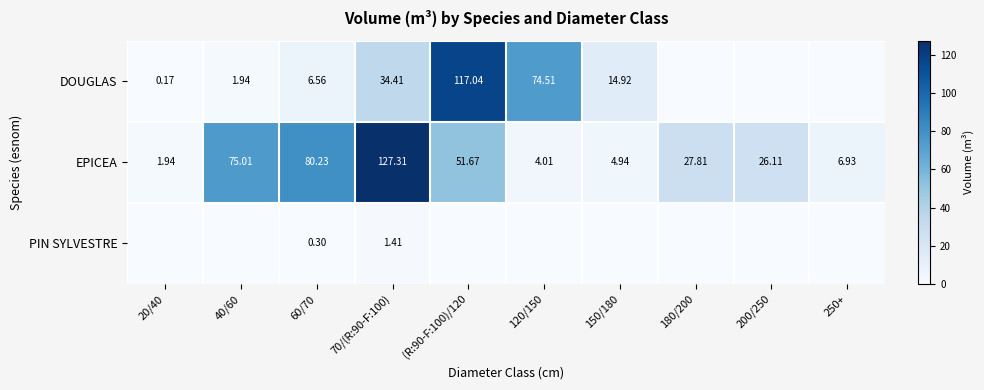

Which has a higher value, 70/(R:90-F:100) or 20/40?

70/(R:90-F:100)